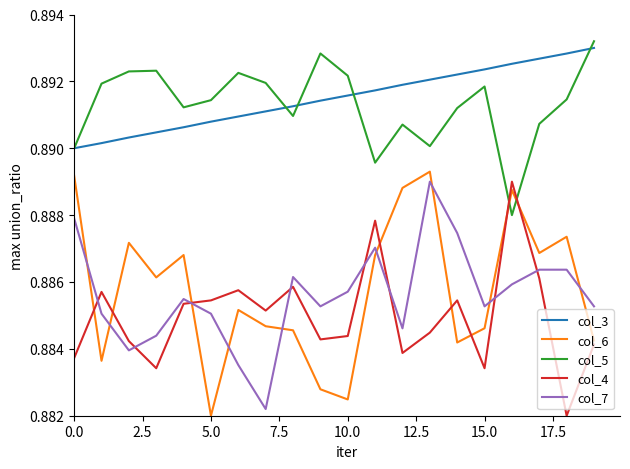

Does the chart display data point markers on the line(s)?

No